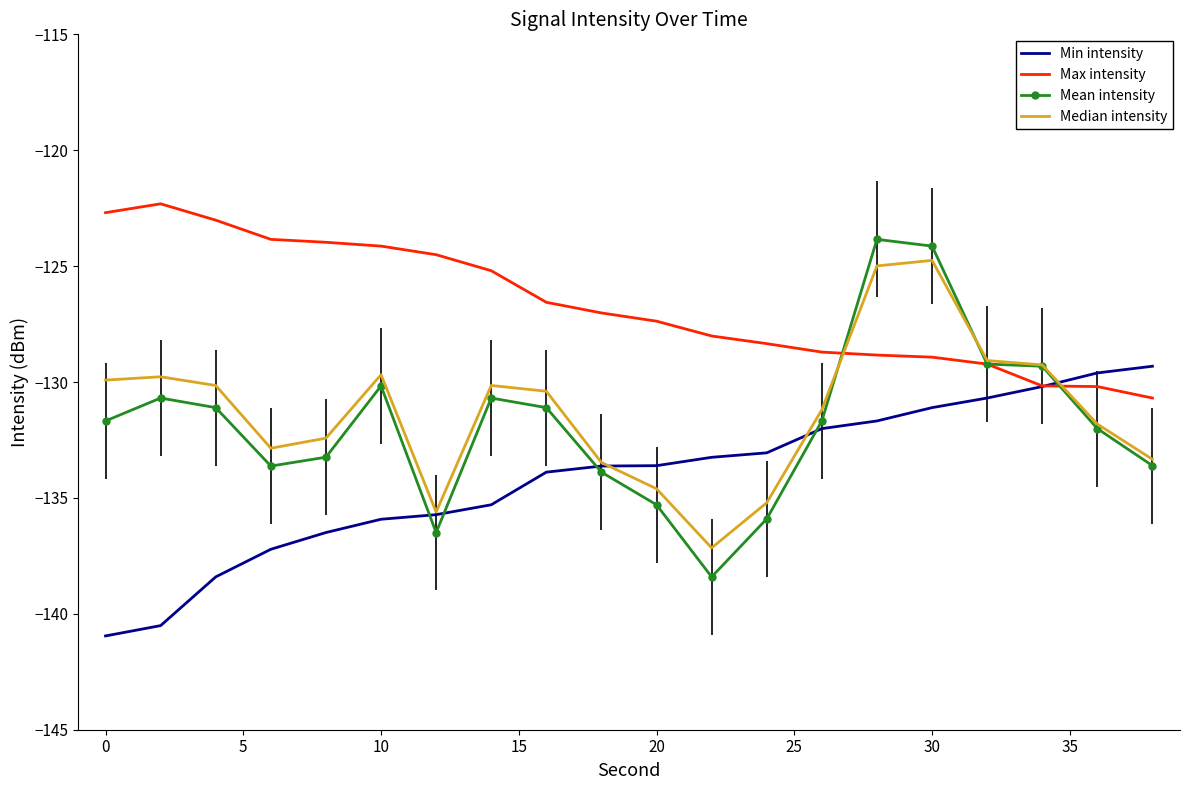

Which series has the widest spread of values?

Mean intensity